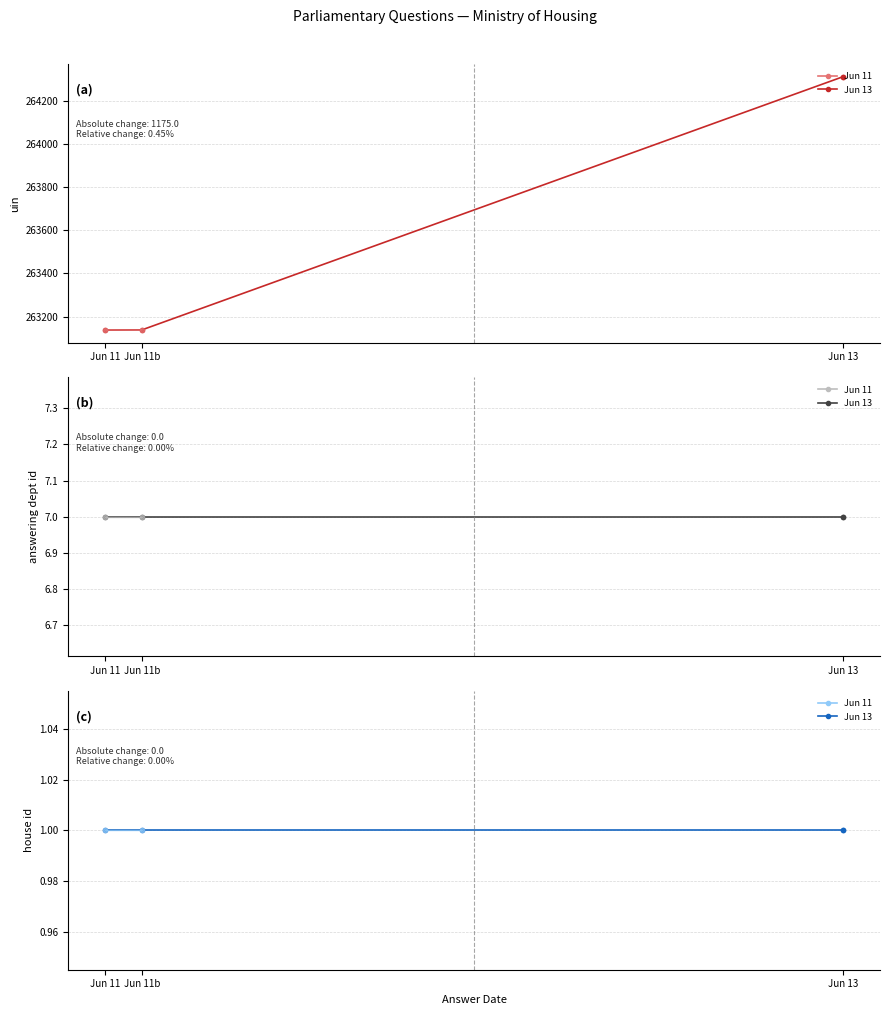

Between 2019-06-11 and 2019-06-11, which series saw the biggest shift?

uin